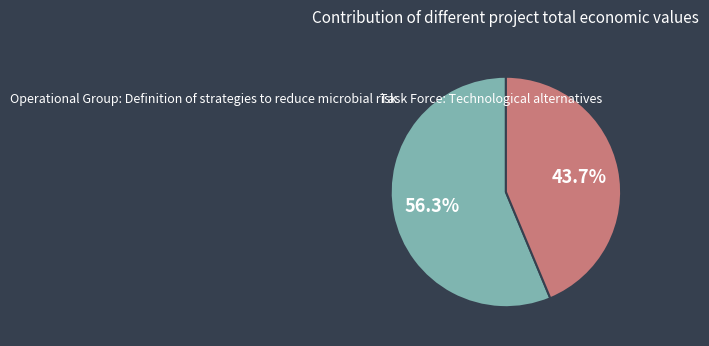

Is it true that Operational Group: Definition of strategies to reduce microbial risk is 56% of the pie?

True